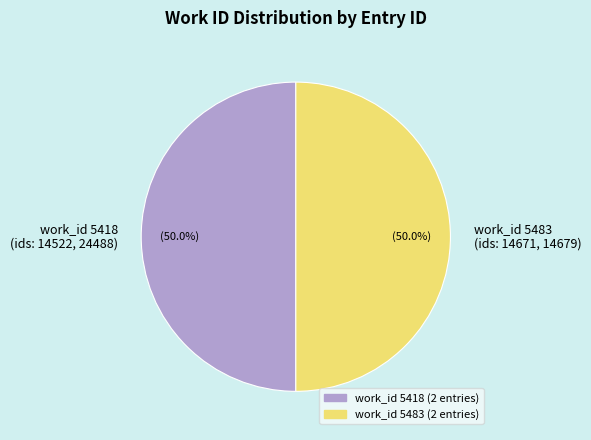

What percentage is NOT represented by work_id 5483 (ids: 14671, 14679)?

50.0%